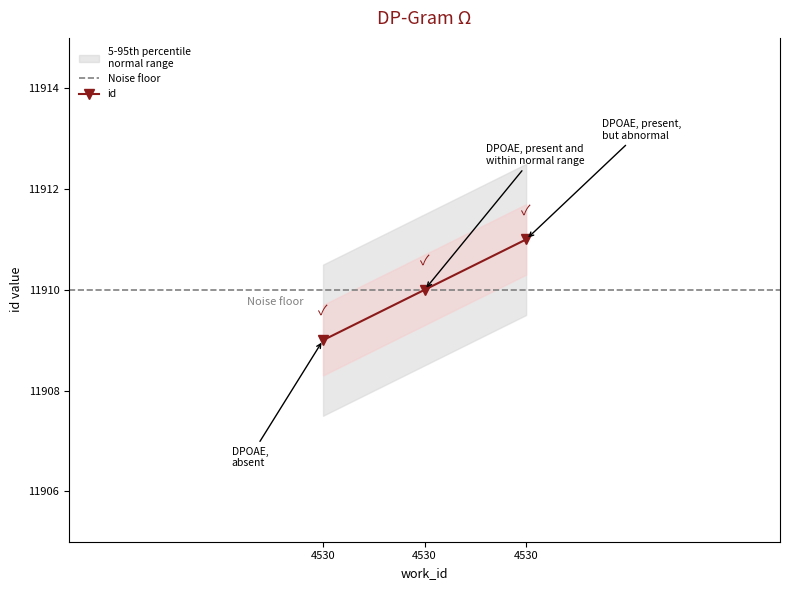

What is the value of the 3rd point from the left?

11909